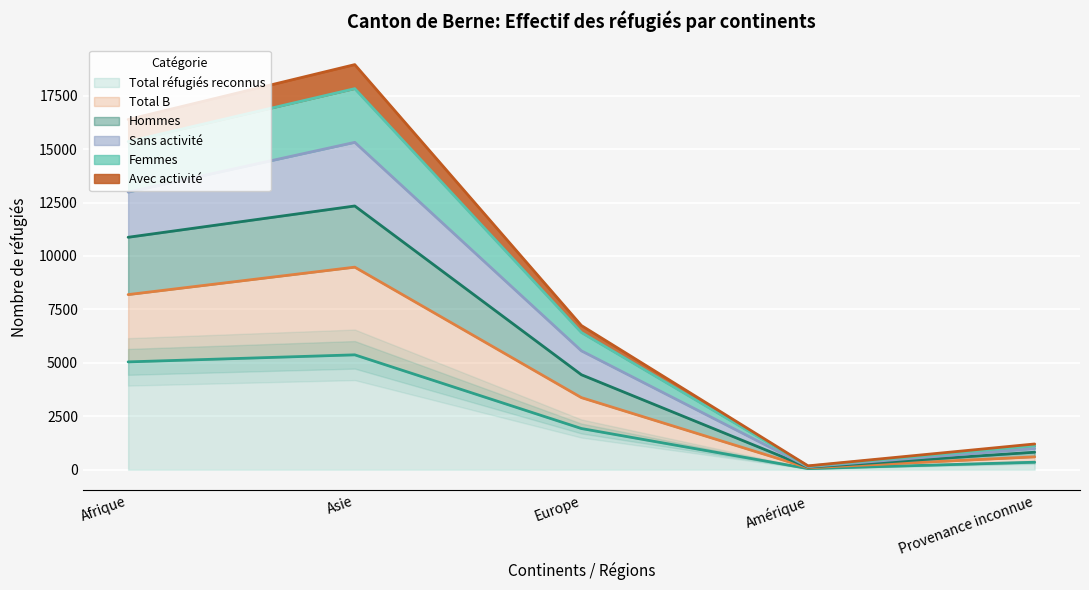

What is the maximum value for Total réfugiés reconnus?

5375